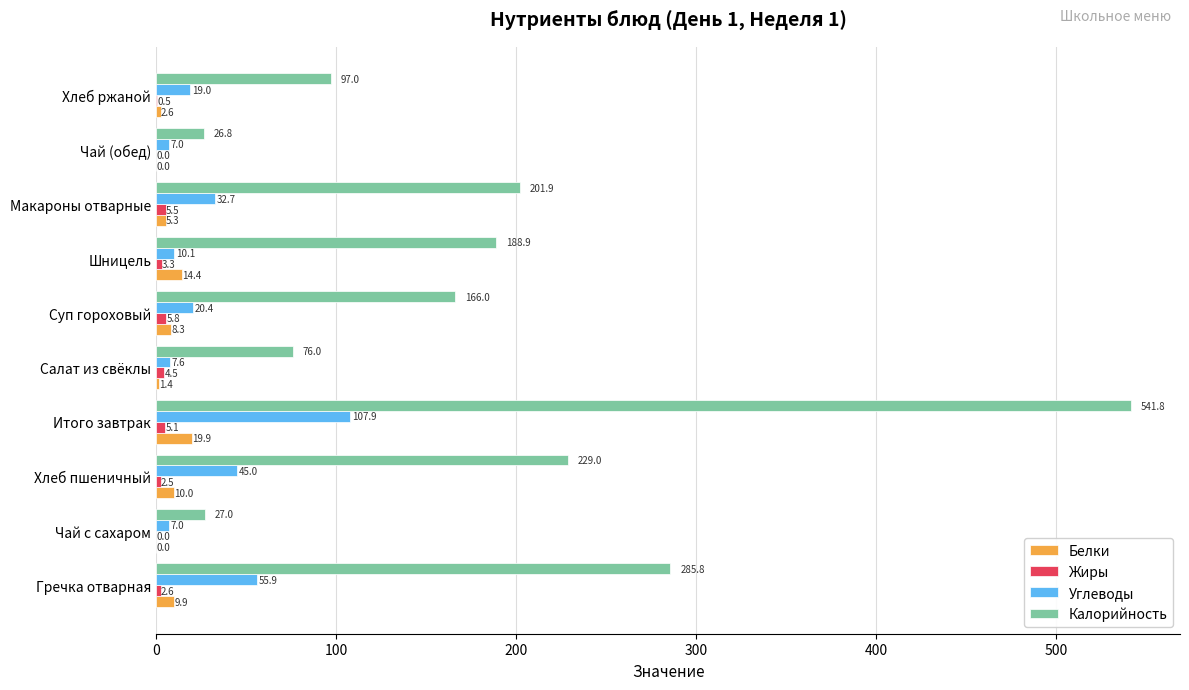

The value of Углеводы at Итого завтрак is 107.9. True or false?

True